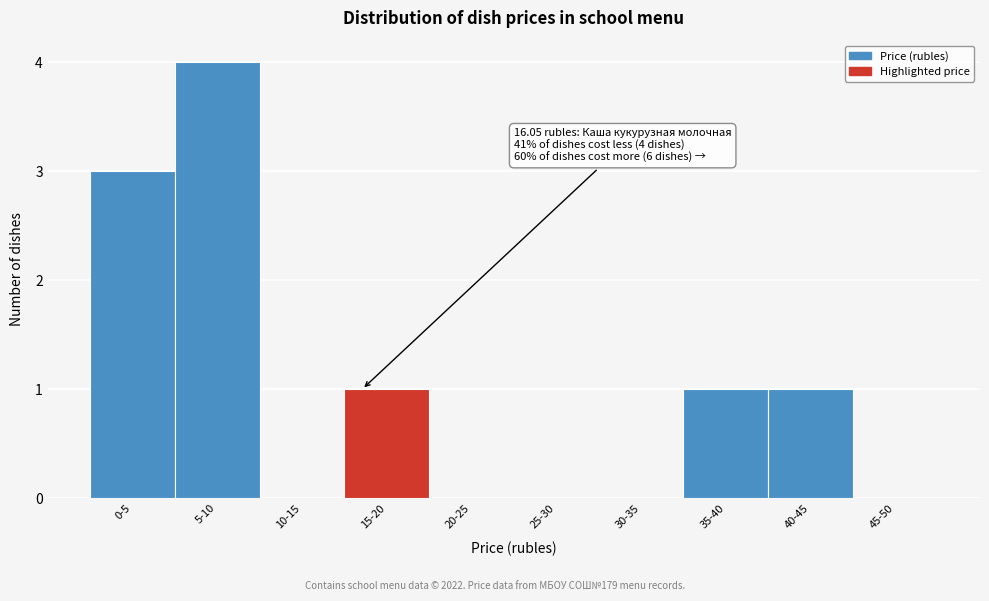

Reading left to right, what are all the values shown in this chart?

0-5=3	5-10=4	10-15=0	15-20=1	20-25=0	25-30=0	30-35=0	35-40=1	40-45=1	45-50=0